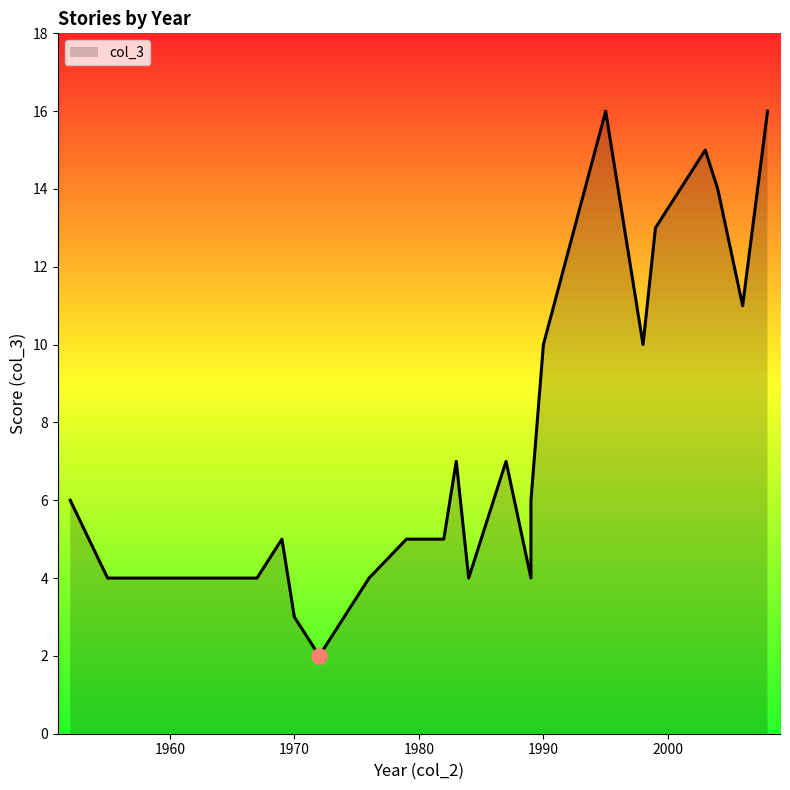

Between 2003 and 1990, which is larger?

2003